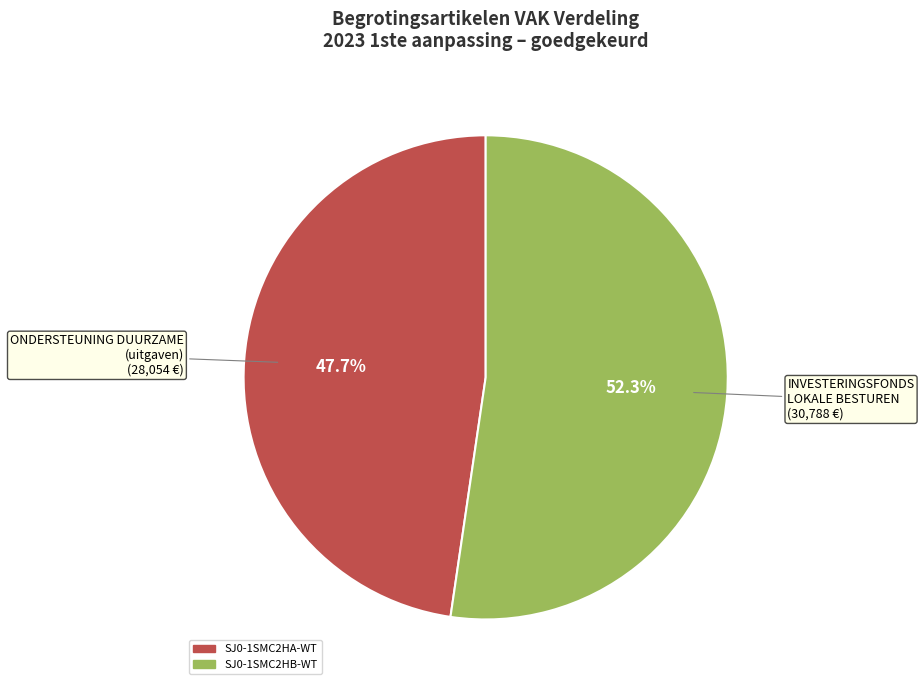

How many slices are in this pie chart?

2